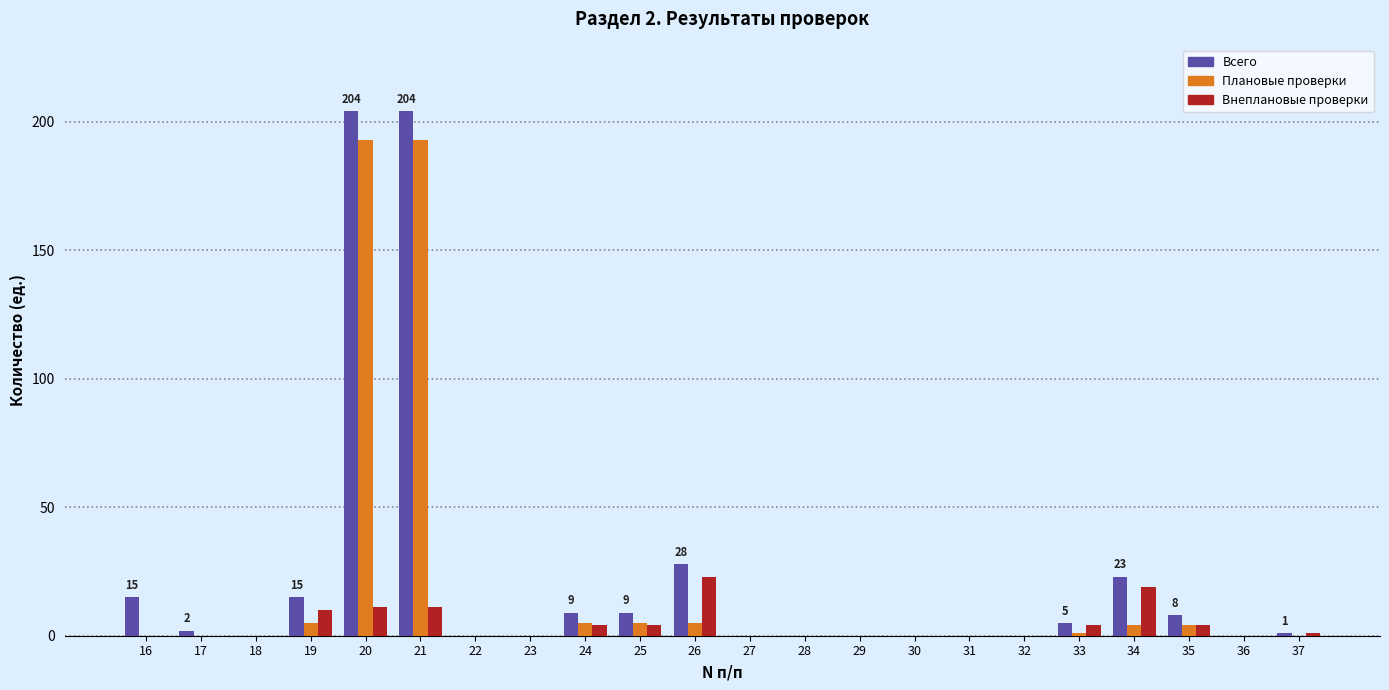

How many groups of bars are there?

22